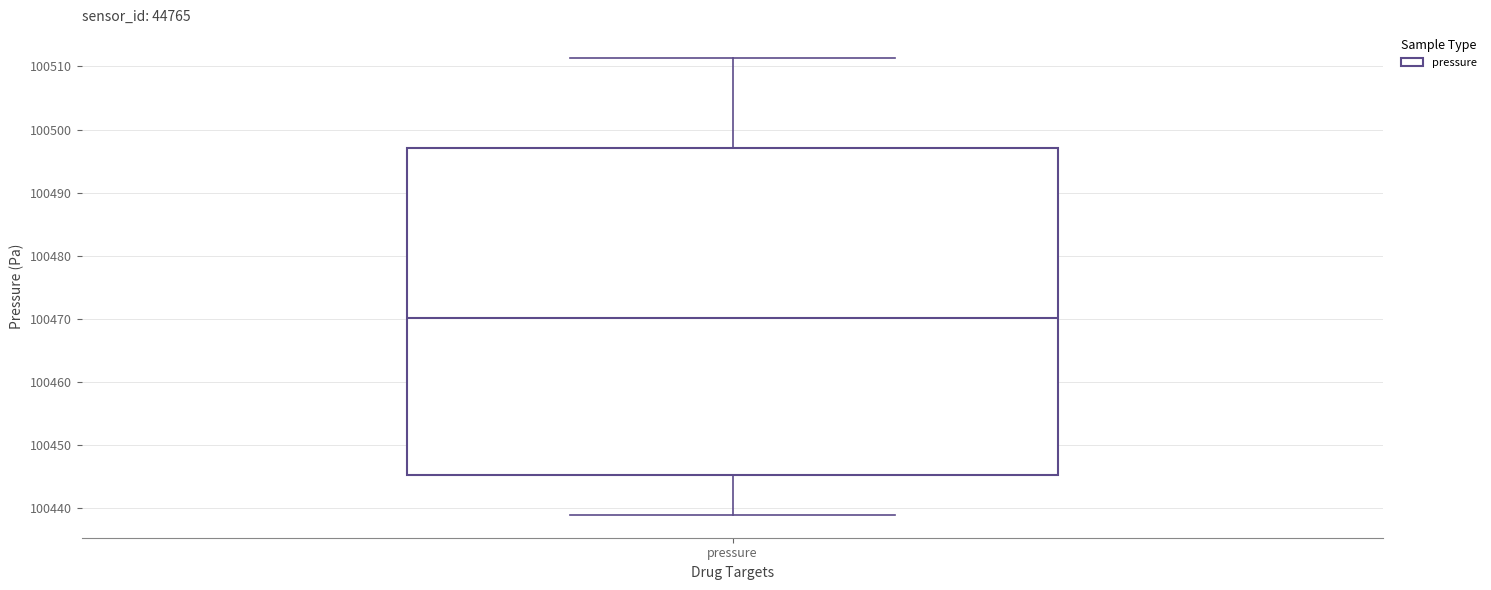

Read this box plot against the y-axis: the position of the median line, the range covered by the box, and the ends of both whiskers. The values are not printed on the chart, so give them approximately, as read against the axis.

median 100470, box 100445 to 100497, whiskers 100439 to 100511